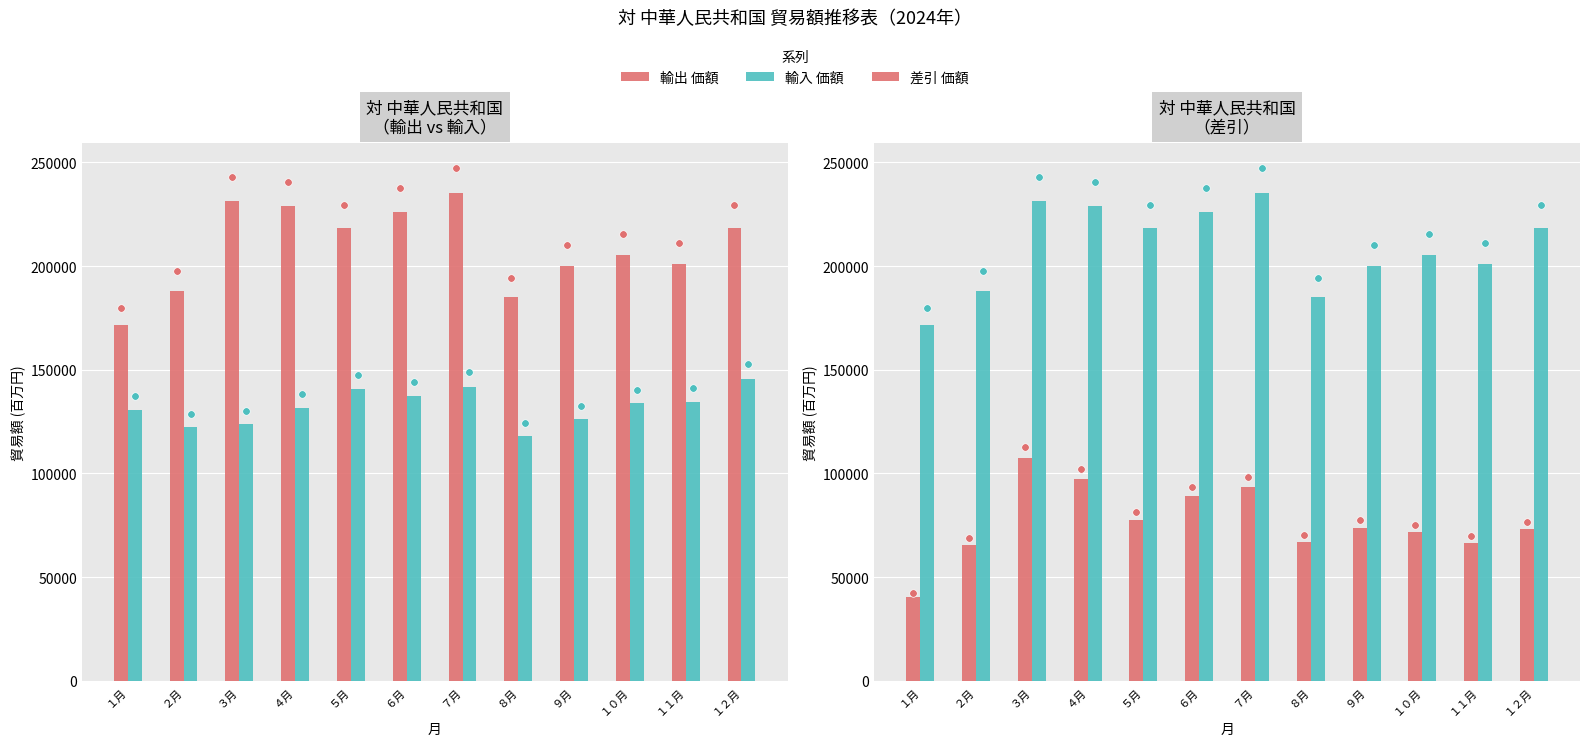

What are all the series names shown in the legend?

輸出 価額, 輸入 価額, 差引 価額